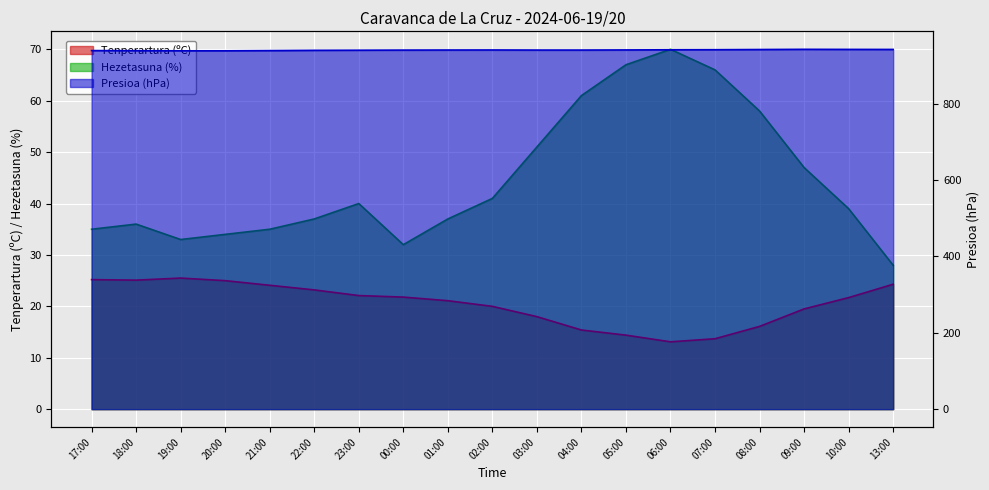

Reading right to left, what are all the values shown in this chart?

Tenperartura (ºC): 13:00=24.3	10:00=21.7	09:00=19.5	08:00=16.1	07:00=13.7	06:00=13.1	05:00=14.4	04:00=15.4	03:00=18.0	02:00=20.0	01:00=21.1	00:00=21.8	23:00=22.1	22:00=23.2	21:00=24.1	20:00=25.0	19:00=25.5	18:00=25.1	17:00=25.2
Presioa (hPa): 13:00=942.0	10:00=942.1	09:00=942.3	08:00=941.8	07:00=941.3	06:00=941.1	05:00=940.7	04:00=940.4	03:00=940.4	02:00=940.6	01:00=940.5	00:00=940.3	23:00=940.0	22:00=939.7	21:00=939.0	20:00=938.4	19:00=938.4	18:00=938.7	17:00=939.0
Hezetasuna (%): 13:00=28.0	10:00=39.0	09:00=47.0	08:00=58.0	07:00=66.0	06:00=70.0	05:00=67.0	04:00=61.0	03:00=51.0	02:00=41.0	01:00=37.0	00:00=32.0	23:00=40.0	22:00=37.0	21:00=35.0	20:00=34.0	19:00=33.0	18:00=36.0	17:00=35.0